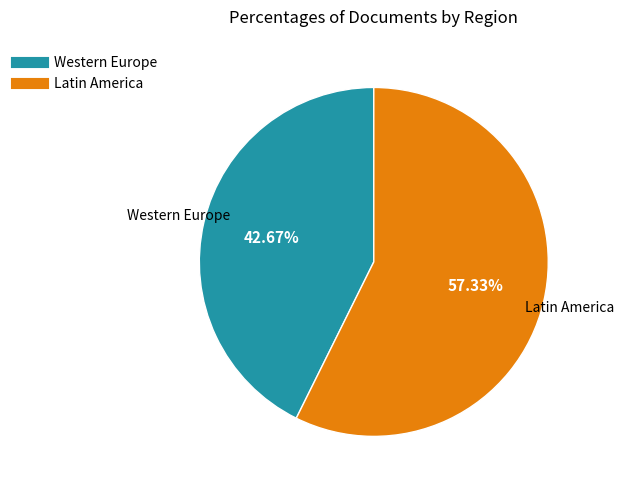

Does any single category account for the majority?

Yes